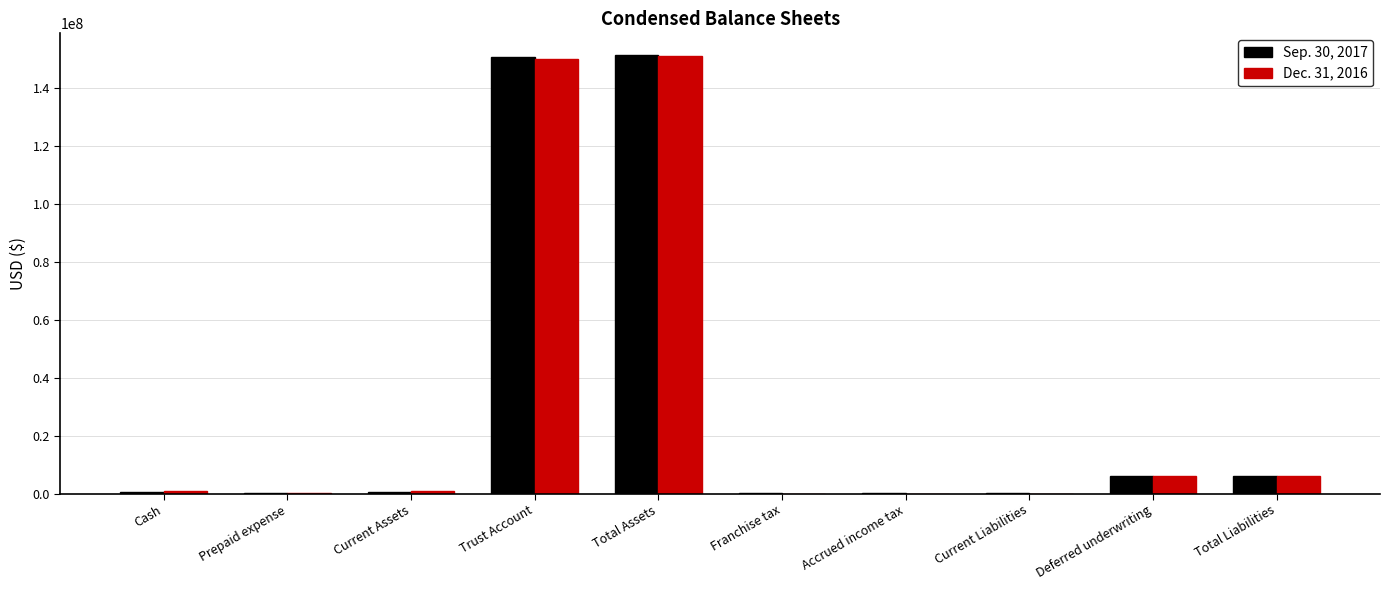

What is the greatest value displayed?

151368097